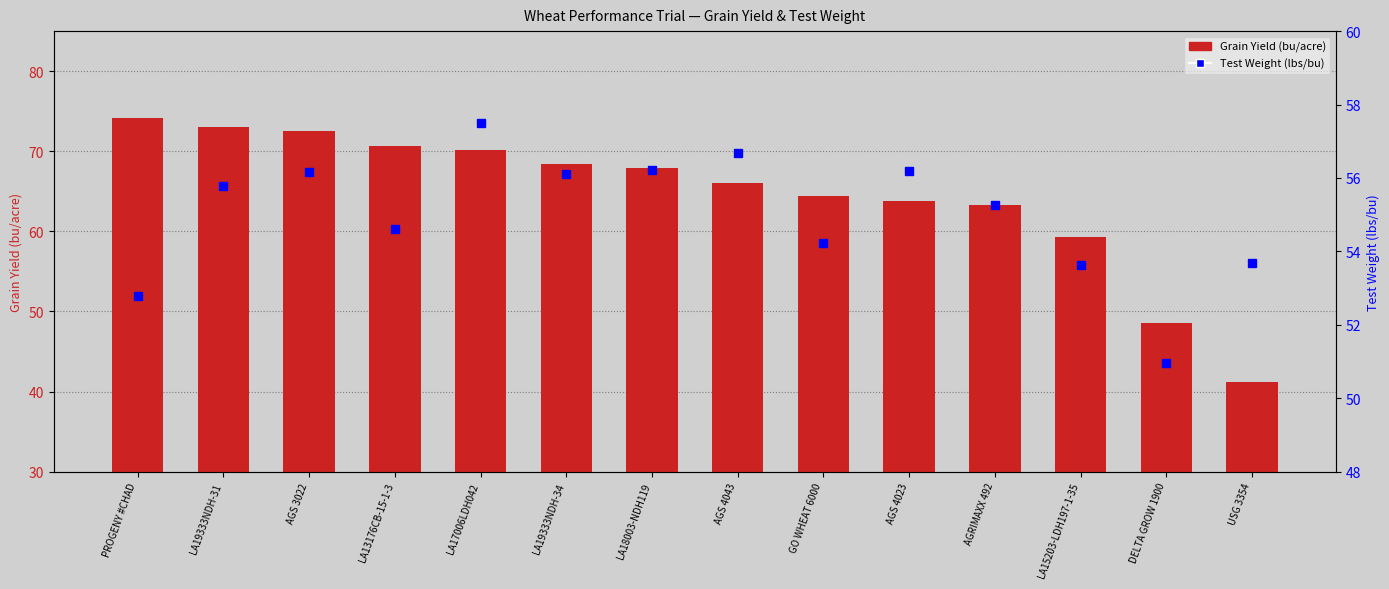

What position from the left is LA19333NDH-34?

6